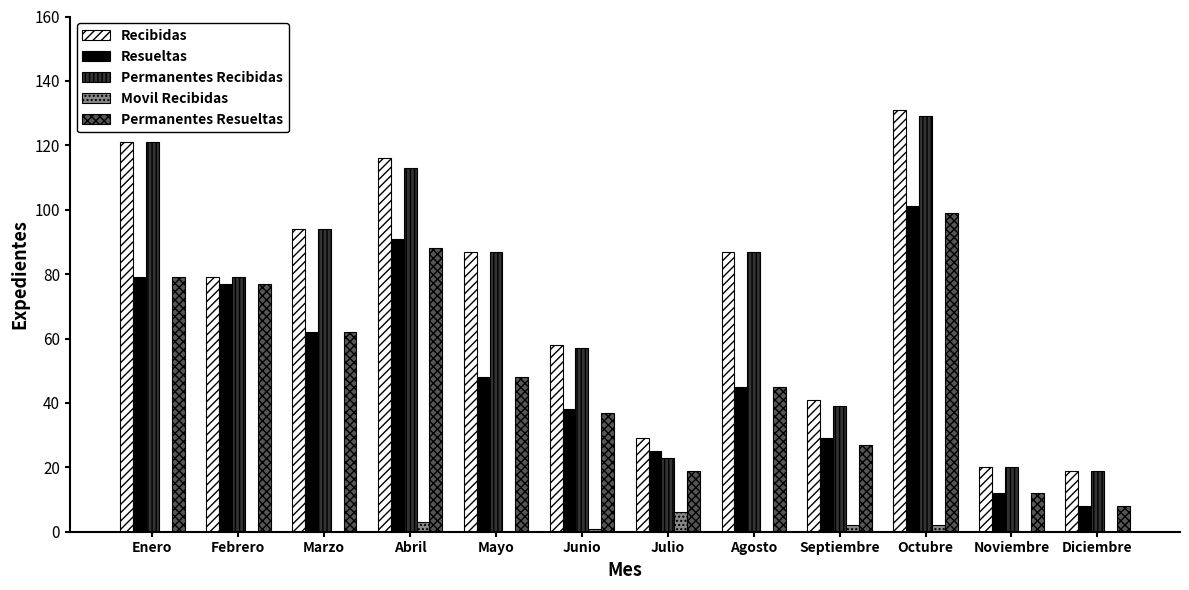

How many distinct data groups are displayed?

5